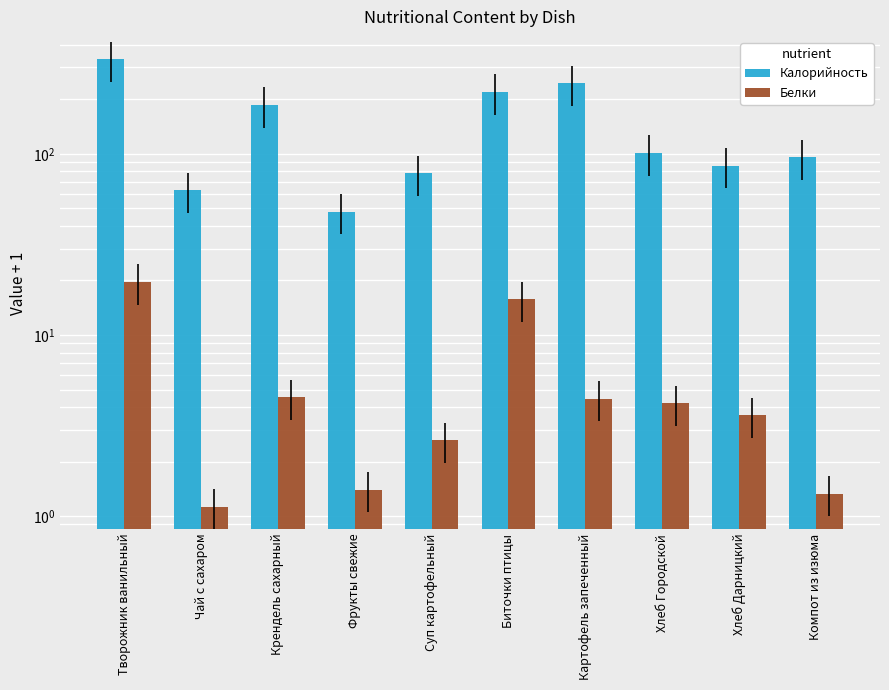

At which category is the sum across all series the highest?

Творожник ванильный